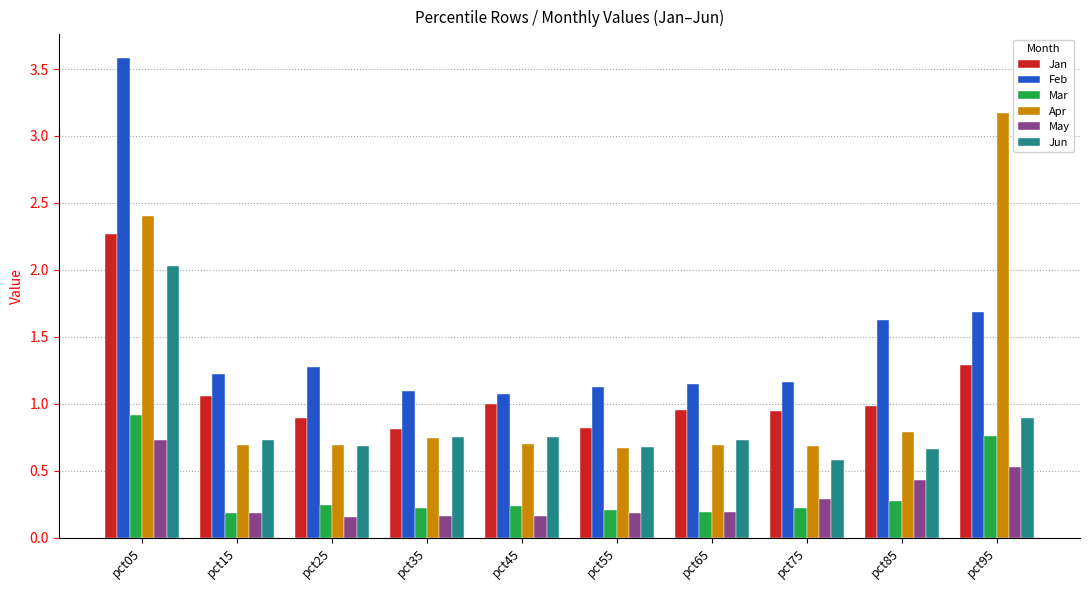

What is the greatest value displayed?

3.6